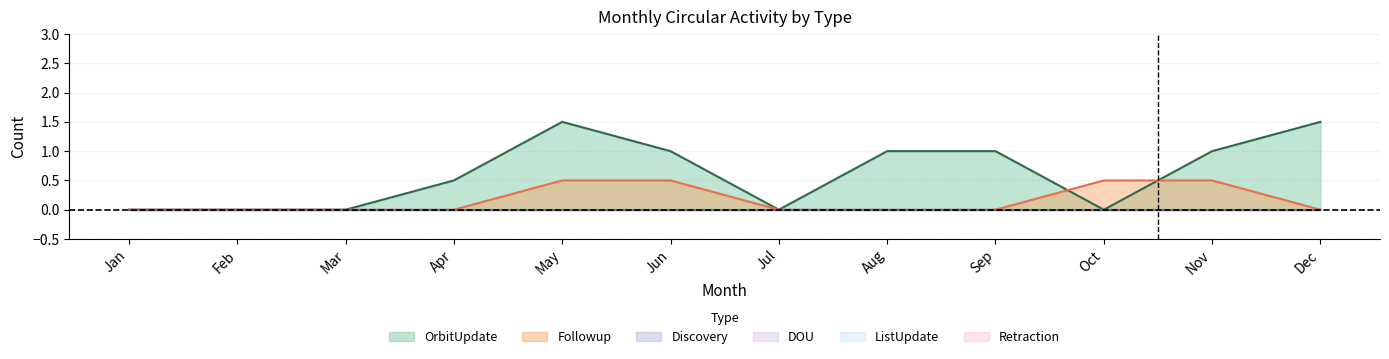

Between Jan and Aug, which is larger?

Aug